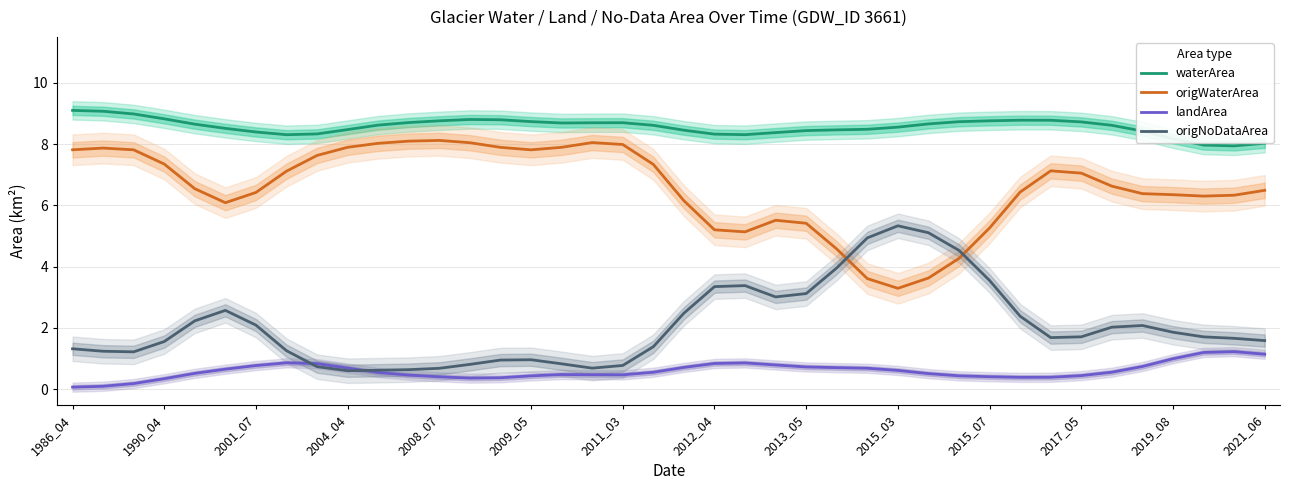

Is it true that waterArea equals 8.4 at 2013_05?

True